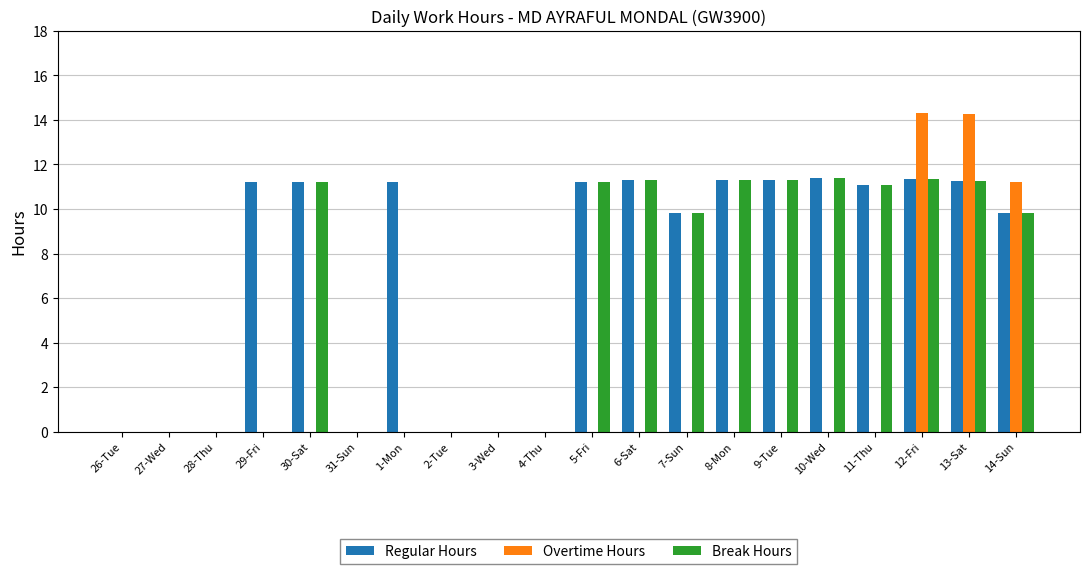

How many groups of bars are there?

20